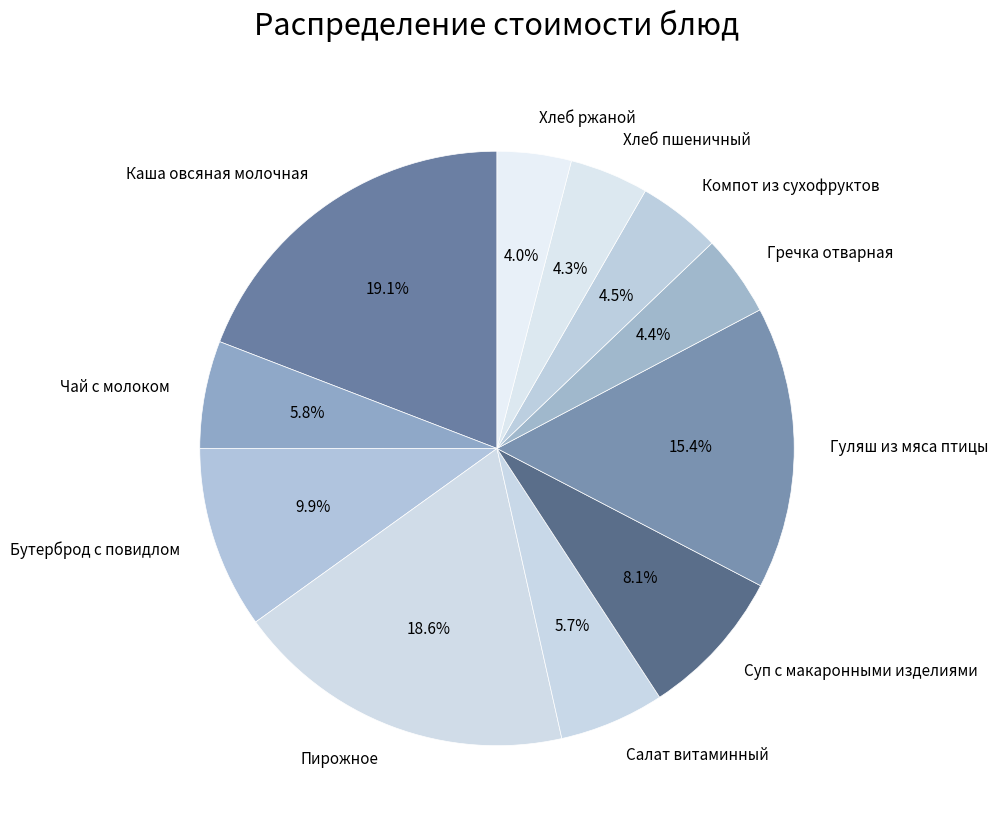

True or false: Салат витаминный accounts for 6% of the total.

True